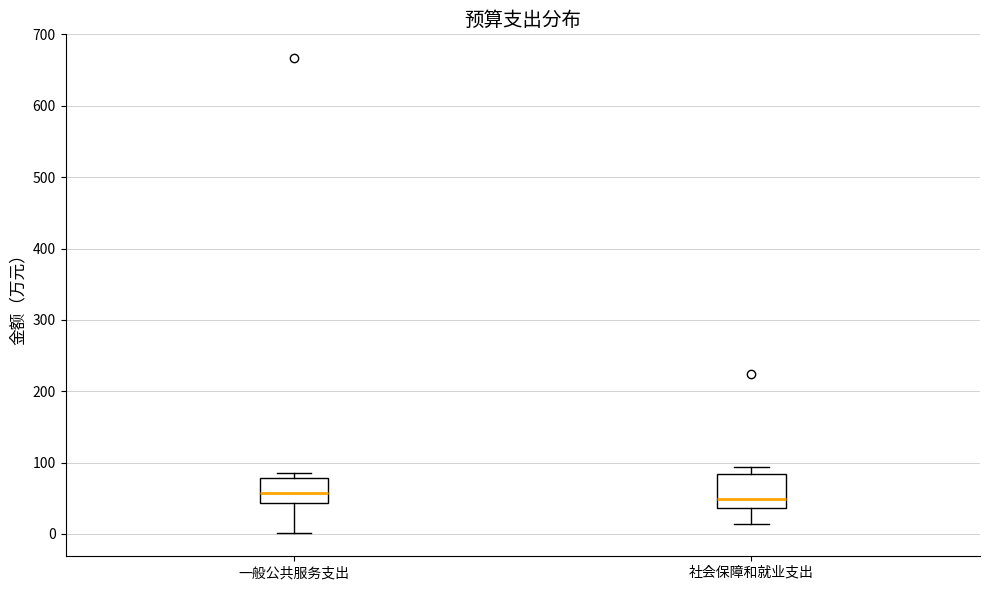

Where does the upper whisker of the box for 社会保障和就业支出 end on the y-axis? The values are not printed on the chart, so give them approximately, as read against the axis.

90